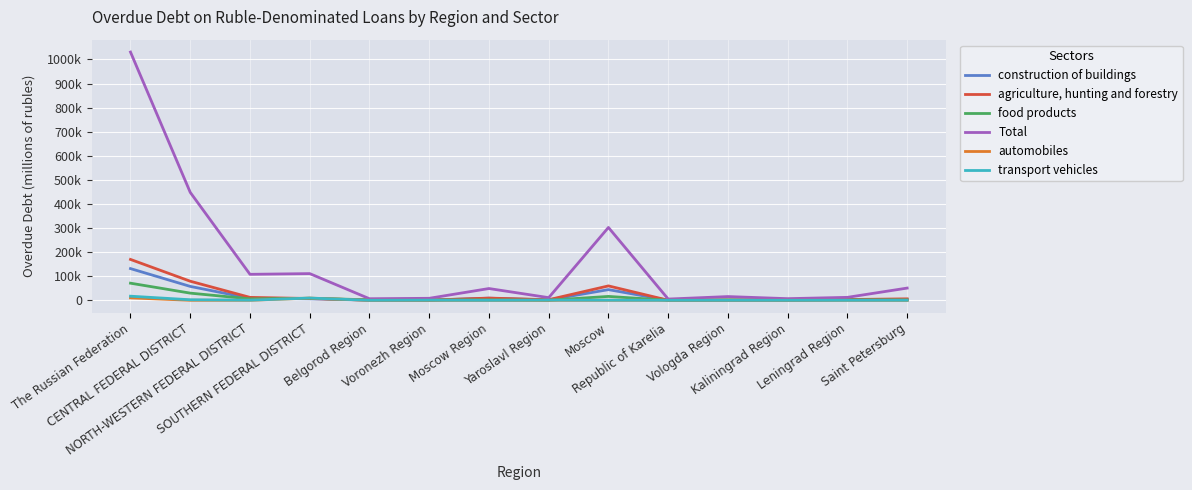

What are all the series names shown in the legend?

construction of buildings, agriculture, hunting and forestry, food products, Total, automobiles, transport vehicles